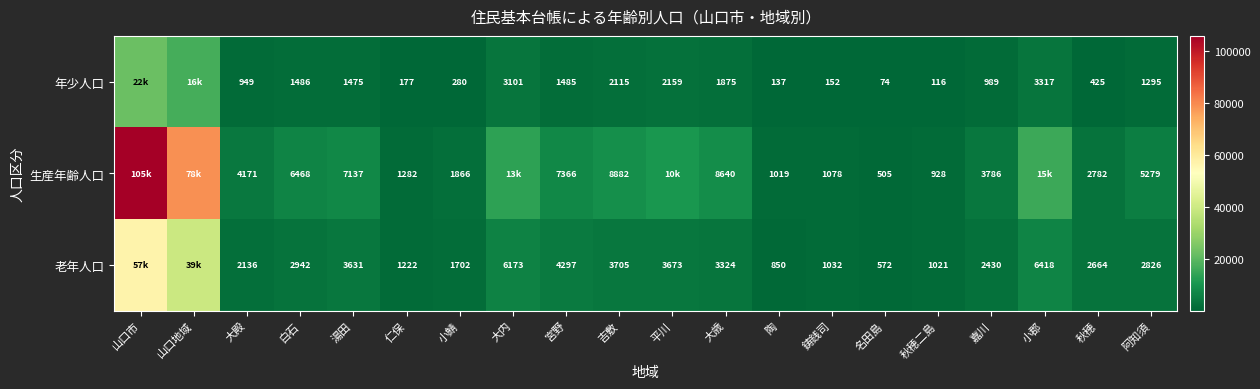

Is it true that 年少人口 equals 152 at 鋳銭司?

True